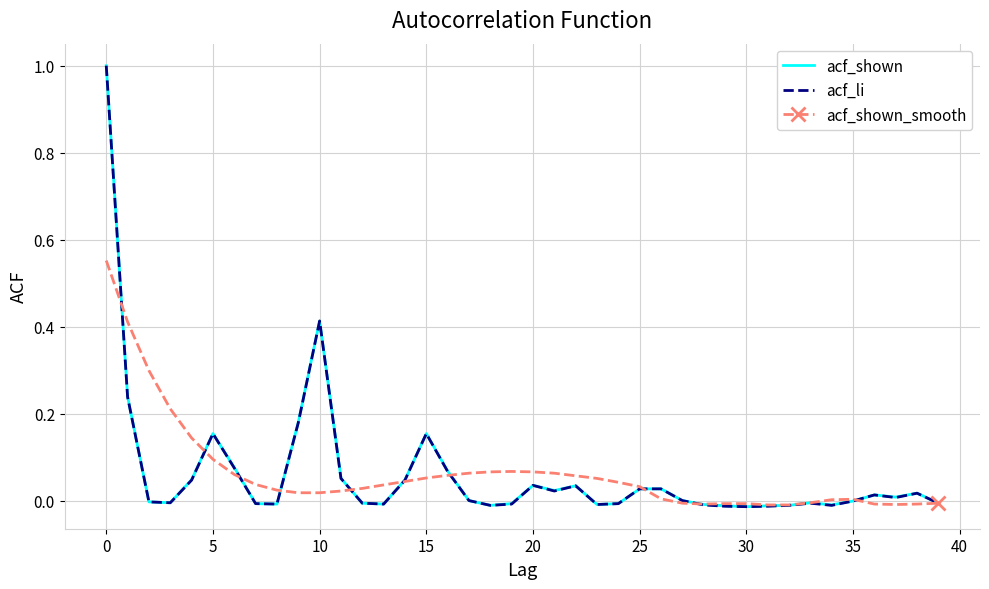

What is the maximum value shown in the chart?

1.0